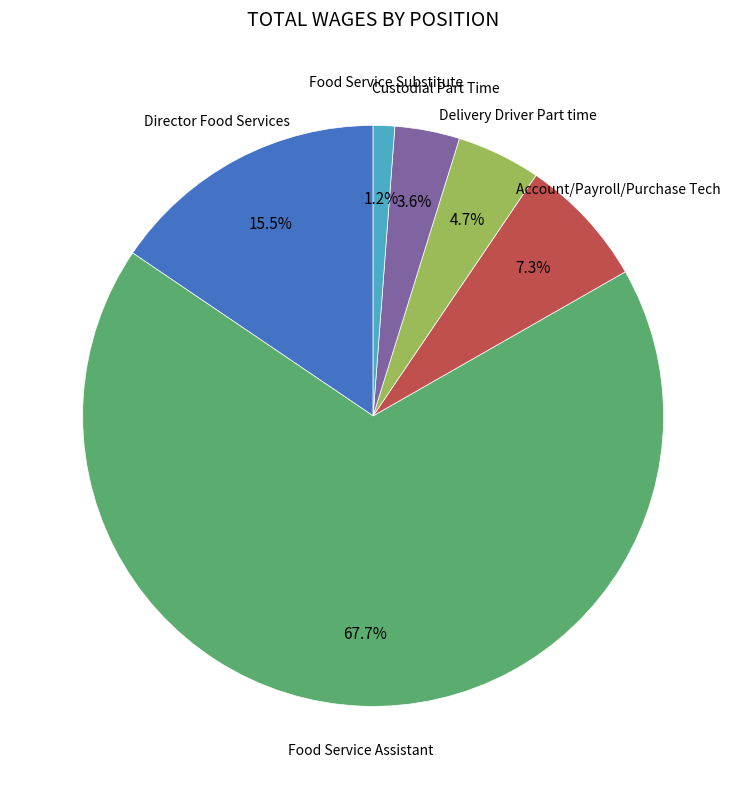

How much of the chart is everything except Custodial Part Time?

96.4%